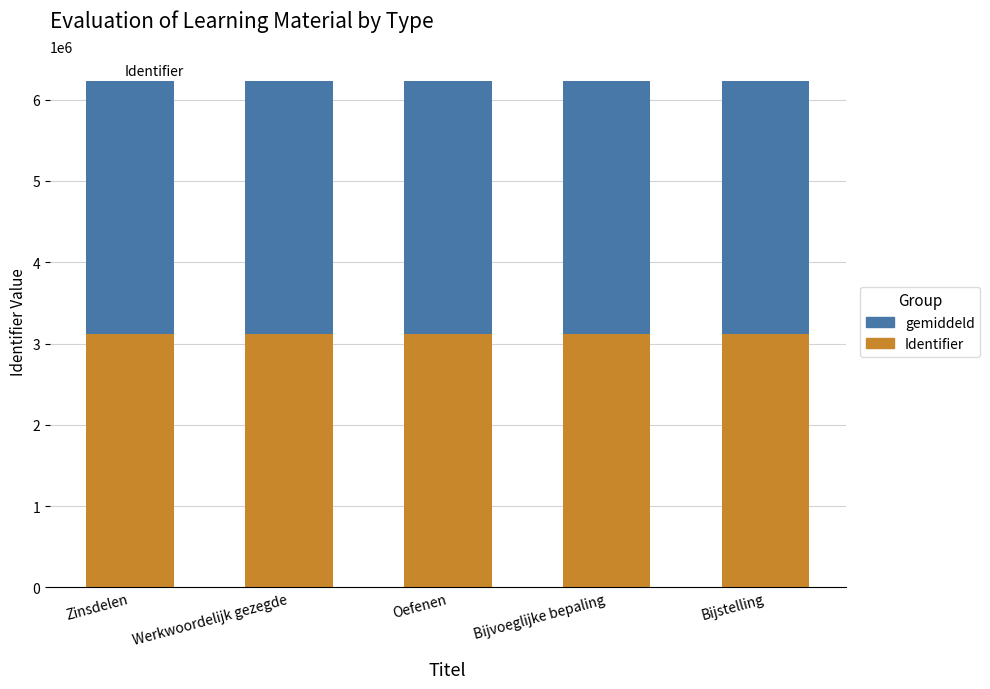

Read the Identifier value at Bijstelling.

3114723